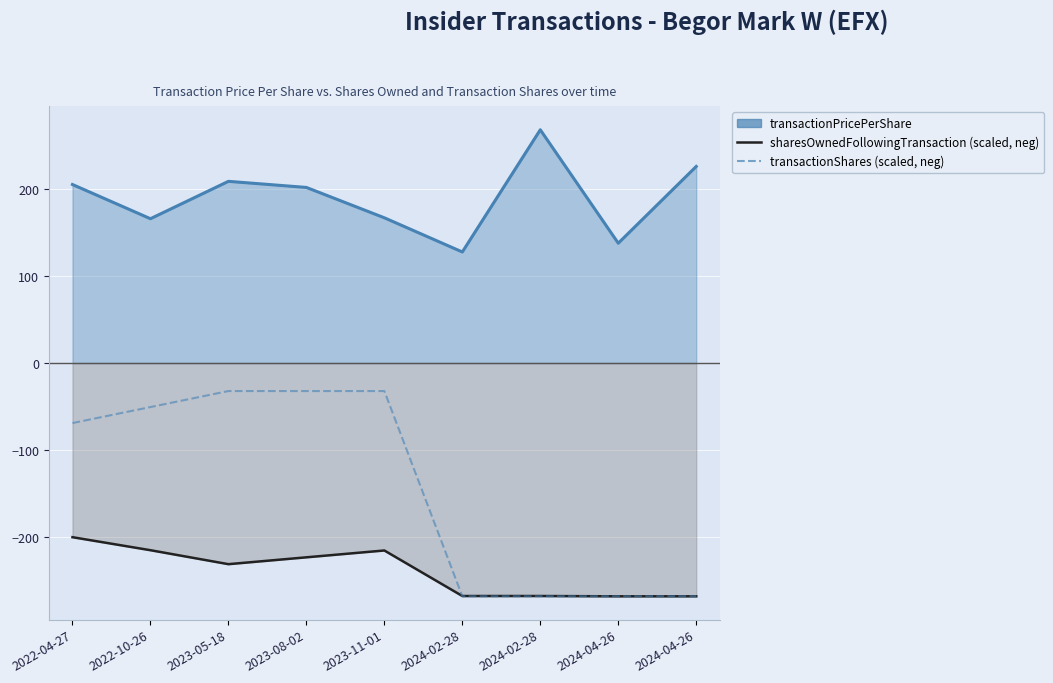

List the labels in order of transactionShares (scaled, neg) value, smallest first.

2024-02-28, 2024-02-28, 2024-04-26, 2024-04-26, 2022-04-27, 2022-10-26, 2023-05-18, 2023-08-02, 2023-11-01